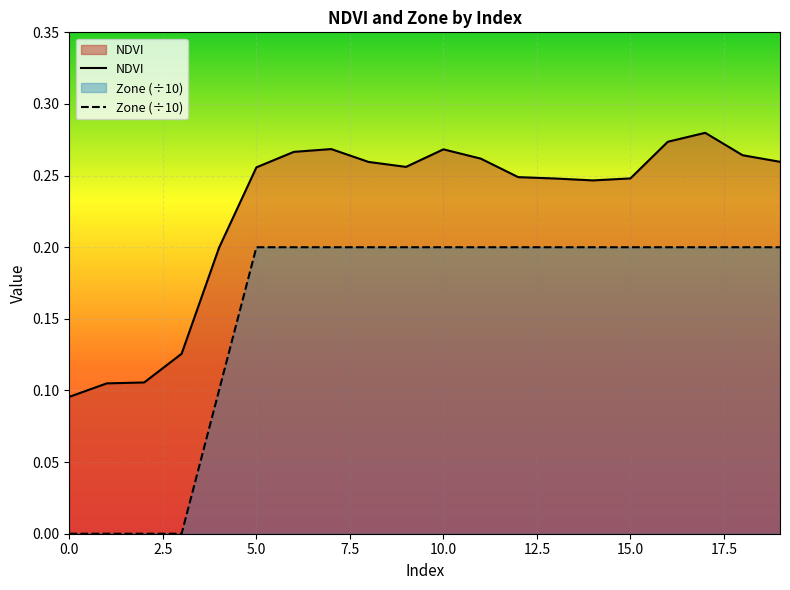

List the series in order of their overall mean, lowest first.

Zone (÷10), NDVI